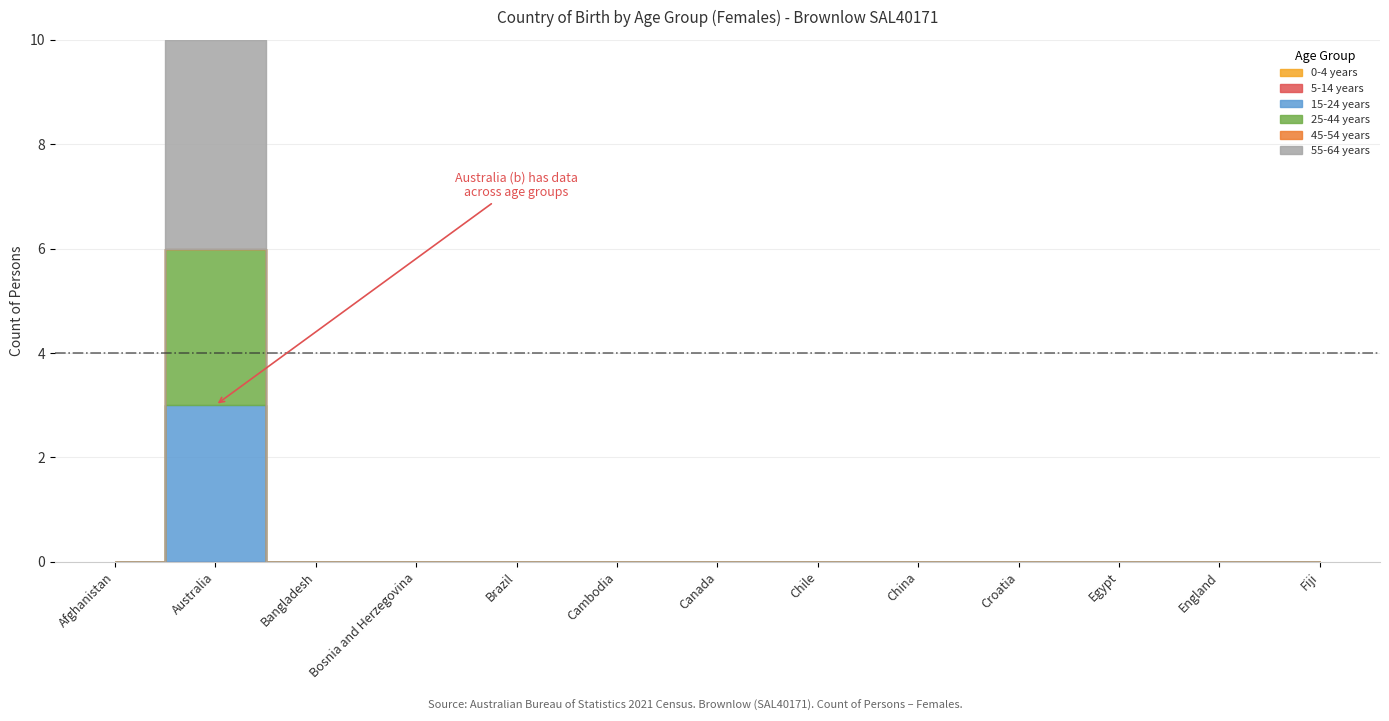

List the series in order of their peak value, lowest first.

0-4 years, 5-14 years, 45-54 years, 15-24 years, 25-44 years, 55-64 years